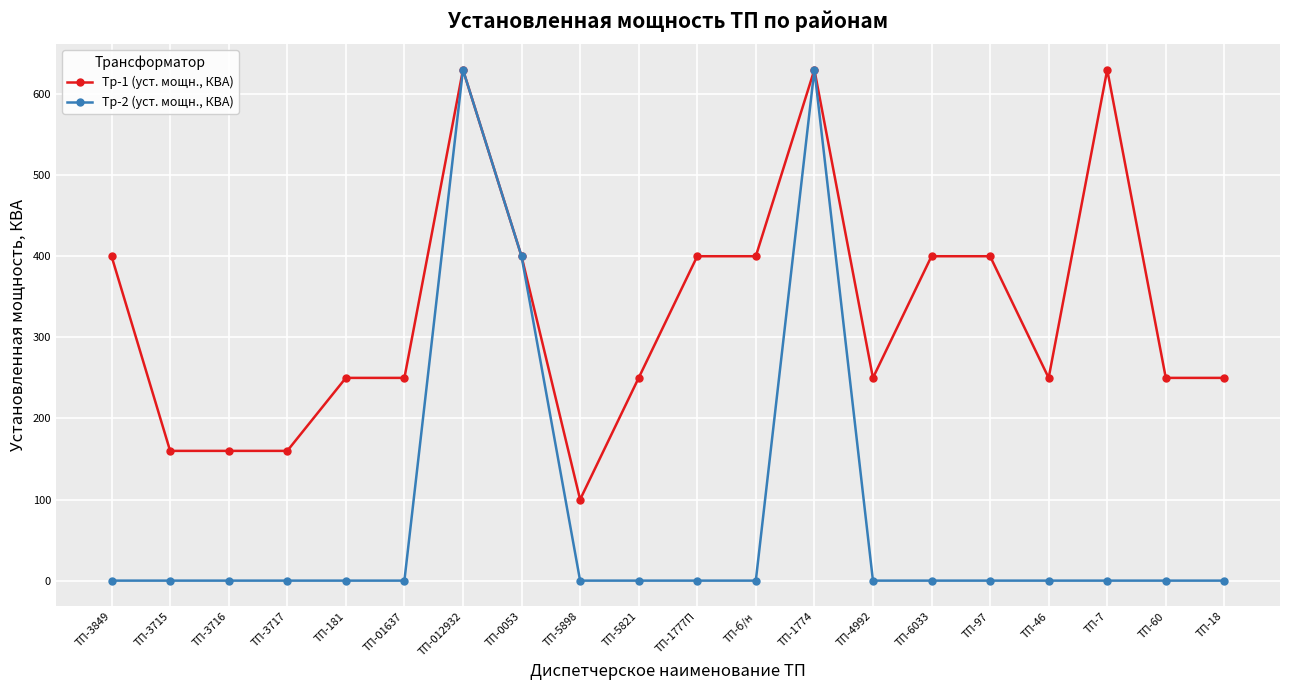

What is the maximum value for Тр-1 (уст. мощн., КВА)?

630